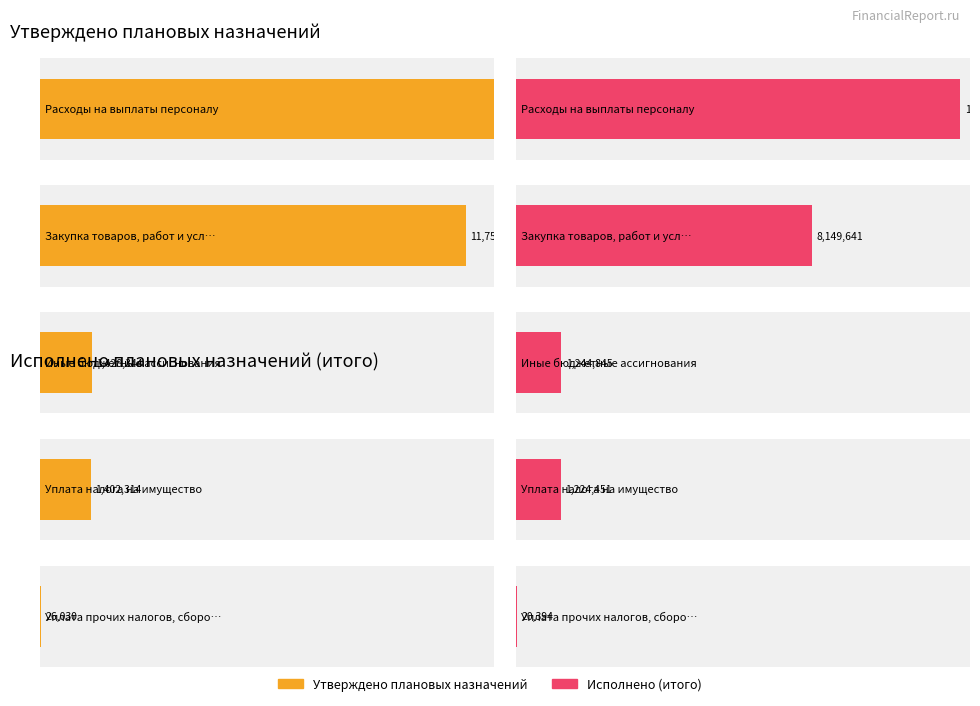

Are the bars grouped side by side (vs. stacked)?

Yes